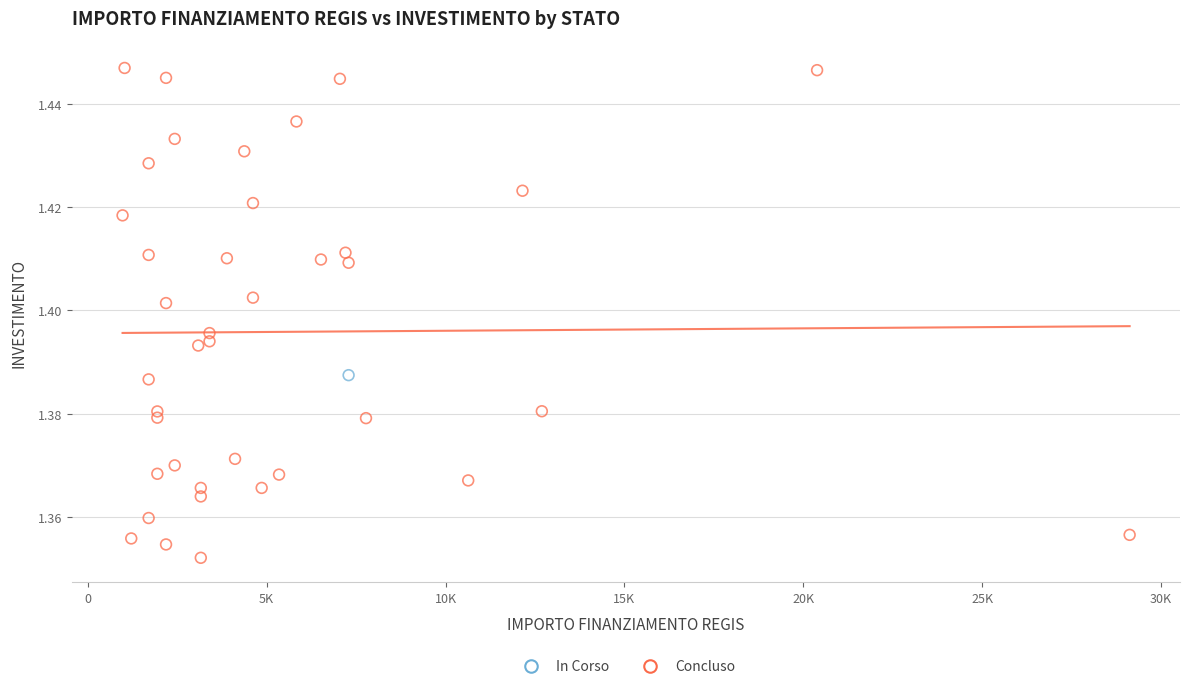

What are all the series names shown in the legend?

In Corso, Concluso